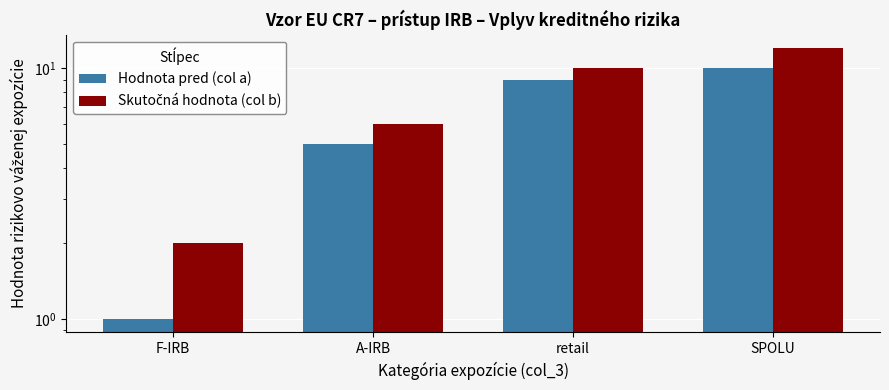

Which series has the largest range (max minus min)?

Skutočná hodnota (col b)